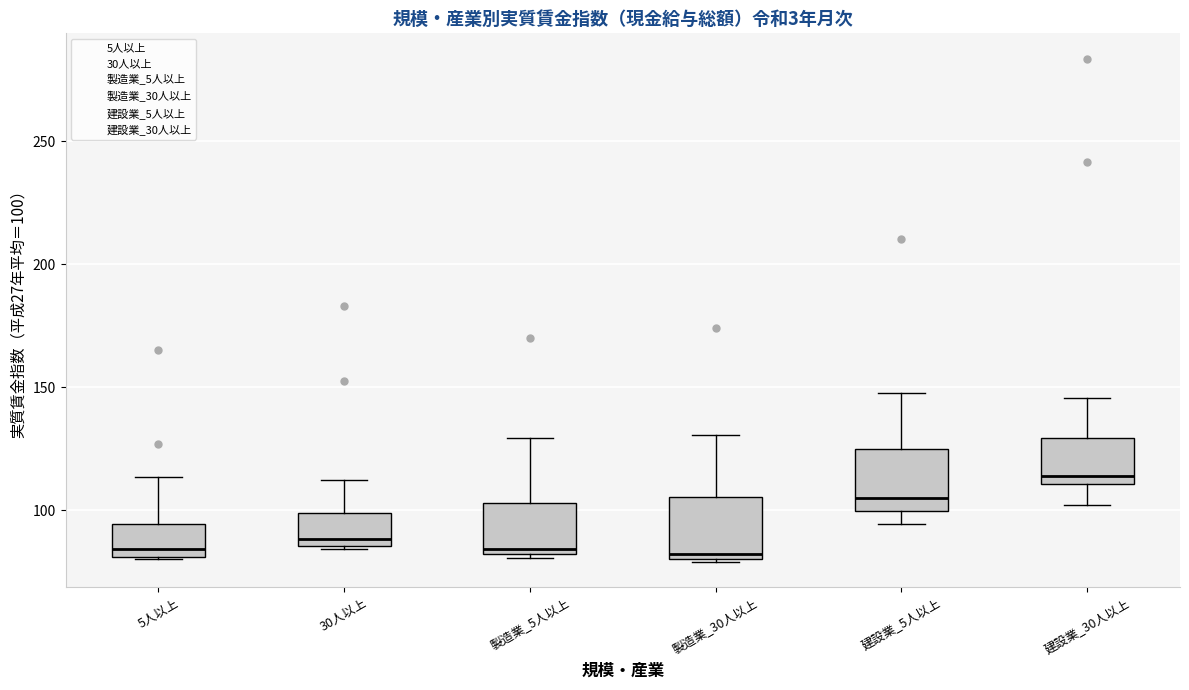

Reading left to right, transcribe this box plot: for each box, give where its median line is, the range the box spans, and where its two whiskers end, as read against the y-axis. The values are not printed on the chart, so give them approximately, as read against the axis.

5人以上: median 85, box 80 to 95, whiskers 80 to 115
30人以上: median 90, box 85 to 100, whiskers 85 to 110
製造業_5人以上: median 85, box 80 to 105, whiskers 80 (just below the box's lower edge) to 130
製造業_30人以上: median 80 (just above the box's lower edge), box 80 to 105, whiskers 80 to 130
建設業_5人以上: median 105, box 100 to 125, whiskers 95 to 150
建設業_30人以上: median 115, box 110 to 130, whiskers 100 to 145